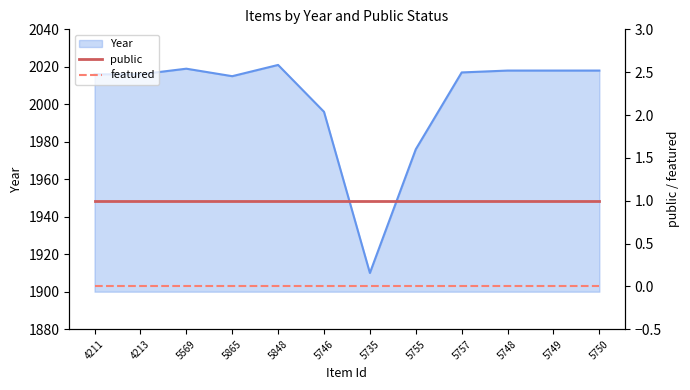

Where is Year nearest to the value 1965?

5755